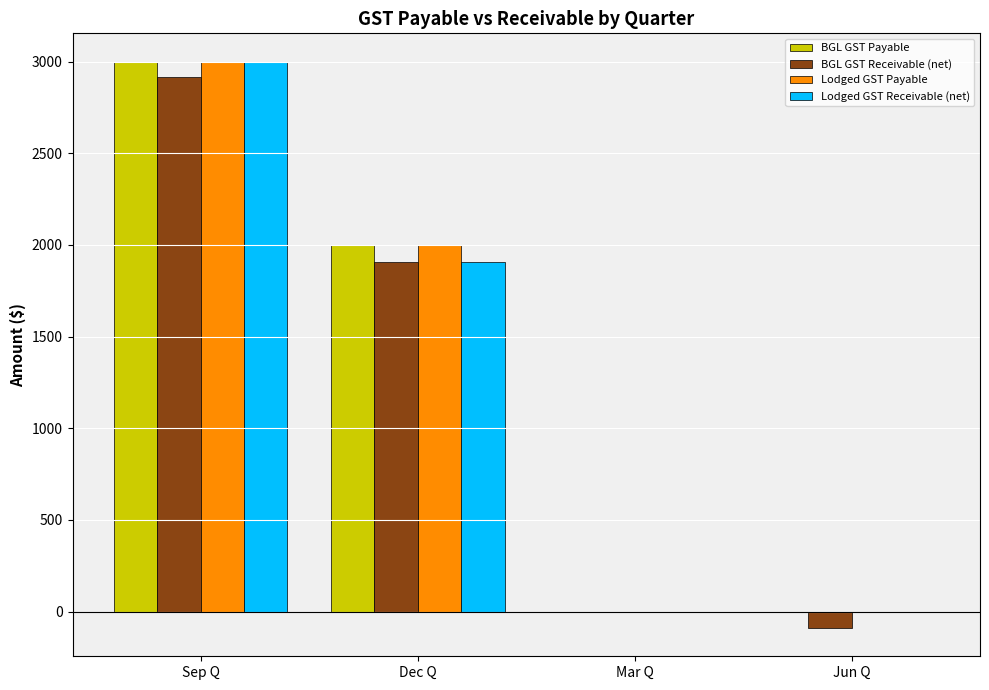

True or false: BGL GST Payable has a value of 4374.6 at Sep Q.

False